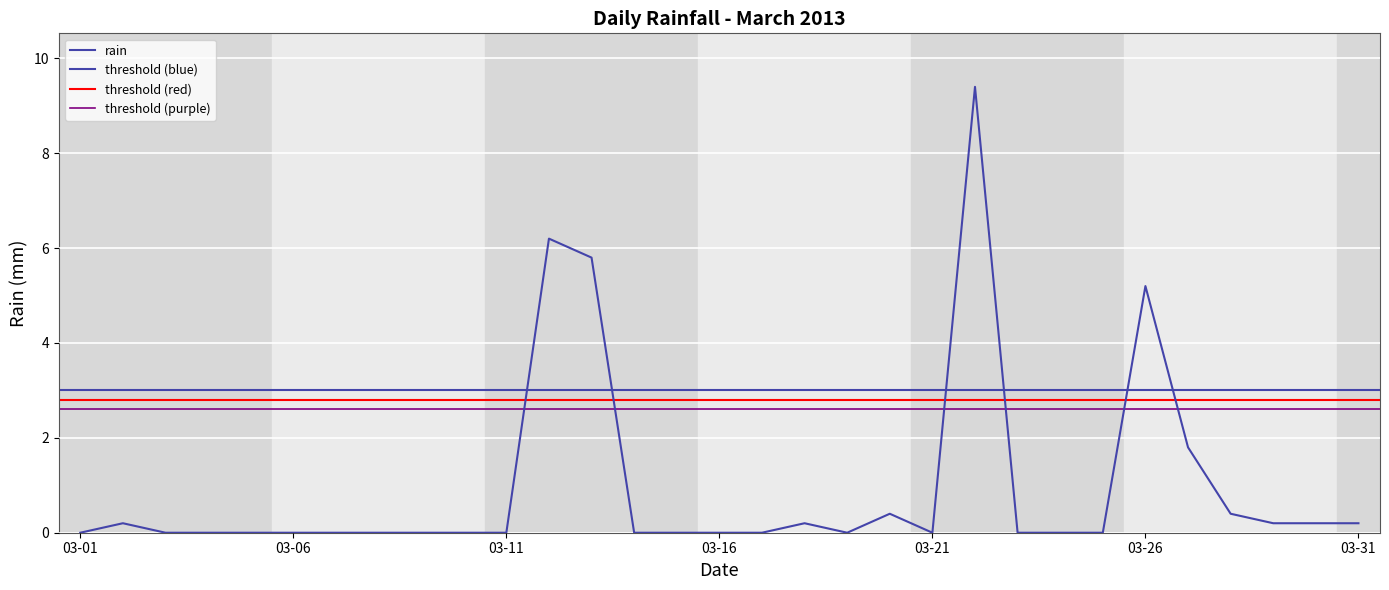

Where is the data nearest to the value 4?

03-26